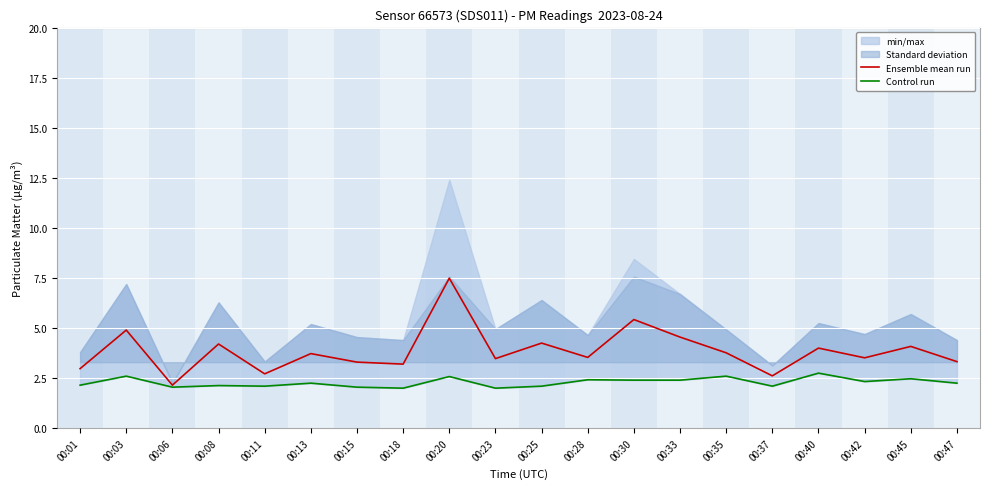

Reading left to right, extract all data points from this chart.

Ensemble mean run: 3.0	4.9	2.1	4.2	2.7	3.7	3.3	3.2	7.5	3.5	4.2	3.5	5.4	4.5	3.8	2.6	4.0	3.5	4.1	3.3
Control run: 2.1	2.6	2.0	2.1	2.1	2.2	2.0	2.0	2.6	2.0	2.1	2.4	2.4	2.4	2.6	2.1	2.8	2.3	2.5	2.2